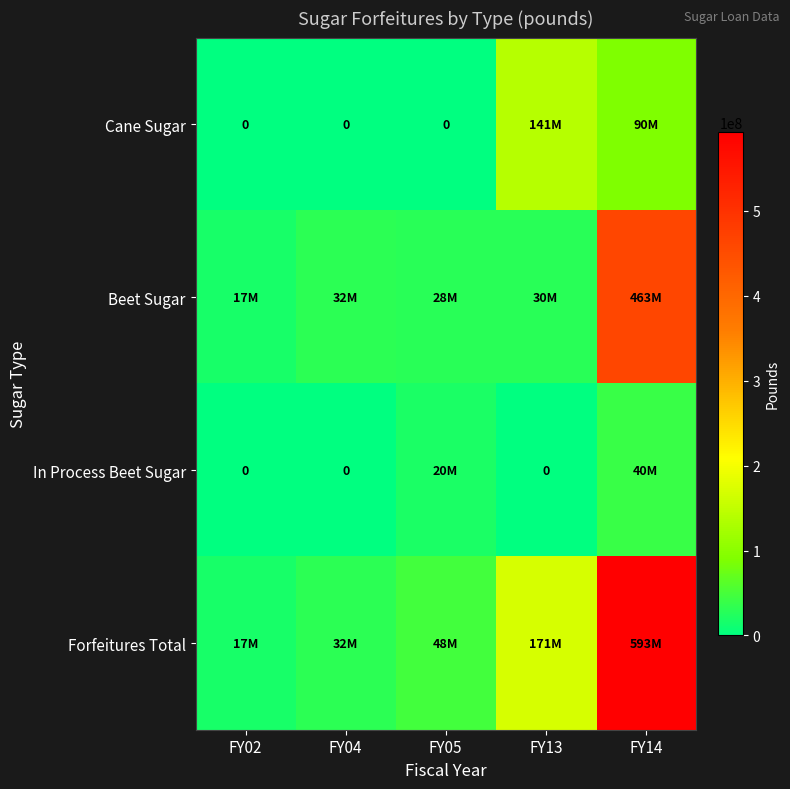

What is the sum of the Beet Sugar values at FY05 and FY04?

60000000